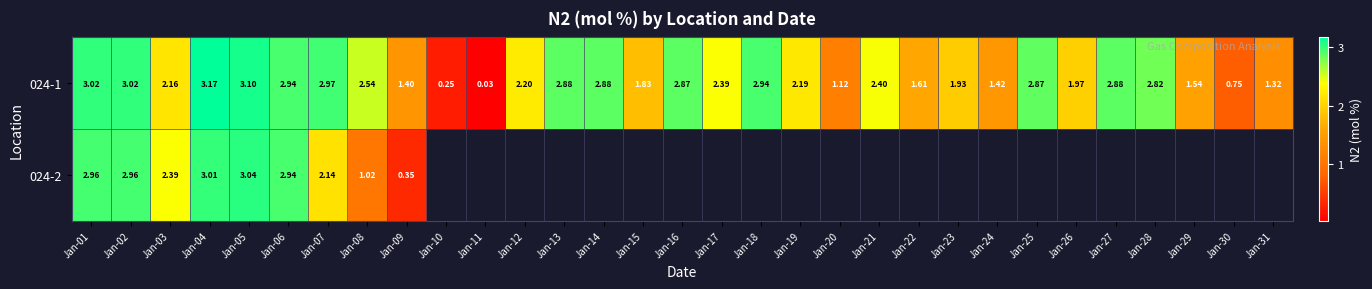

Is the value of 024-1 at Jan-30 greater than the value of 024-2 at Jan-08?

No